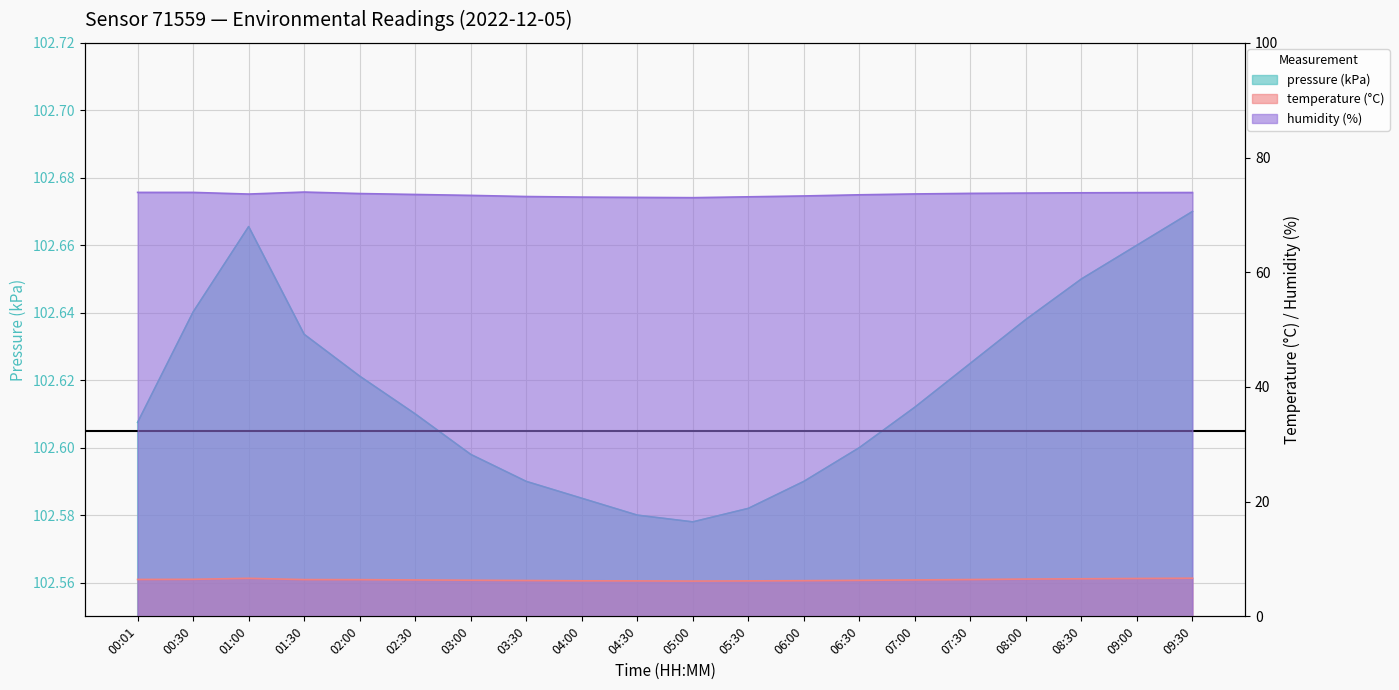

Count the number of data series in this chart.

3